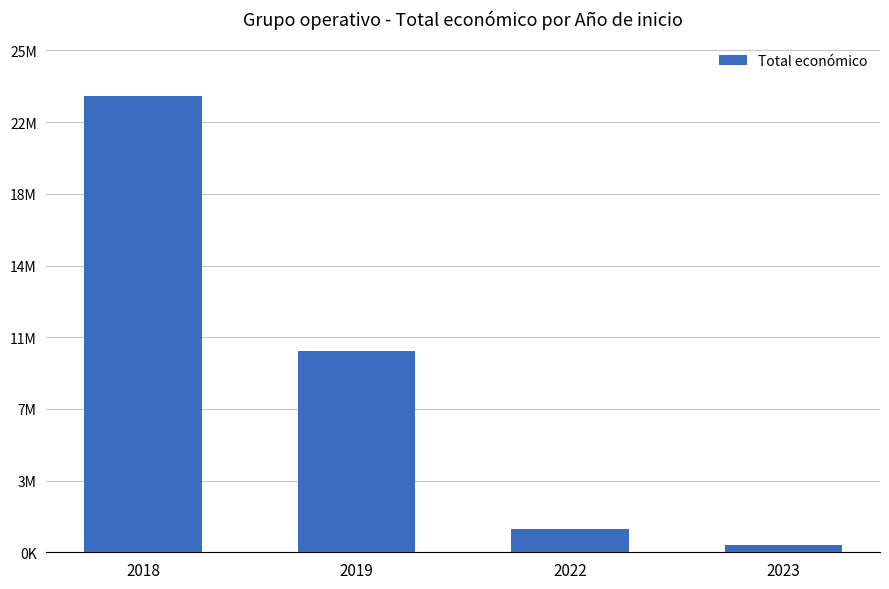

Is it true that the value at 2018 is 35950696?

False